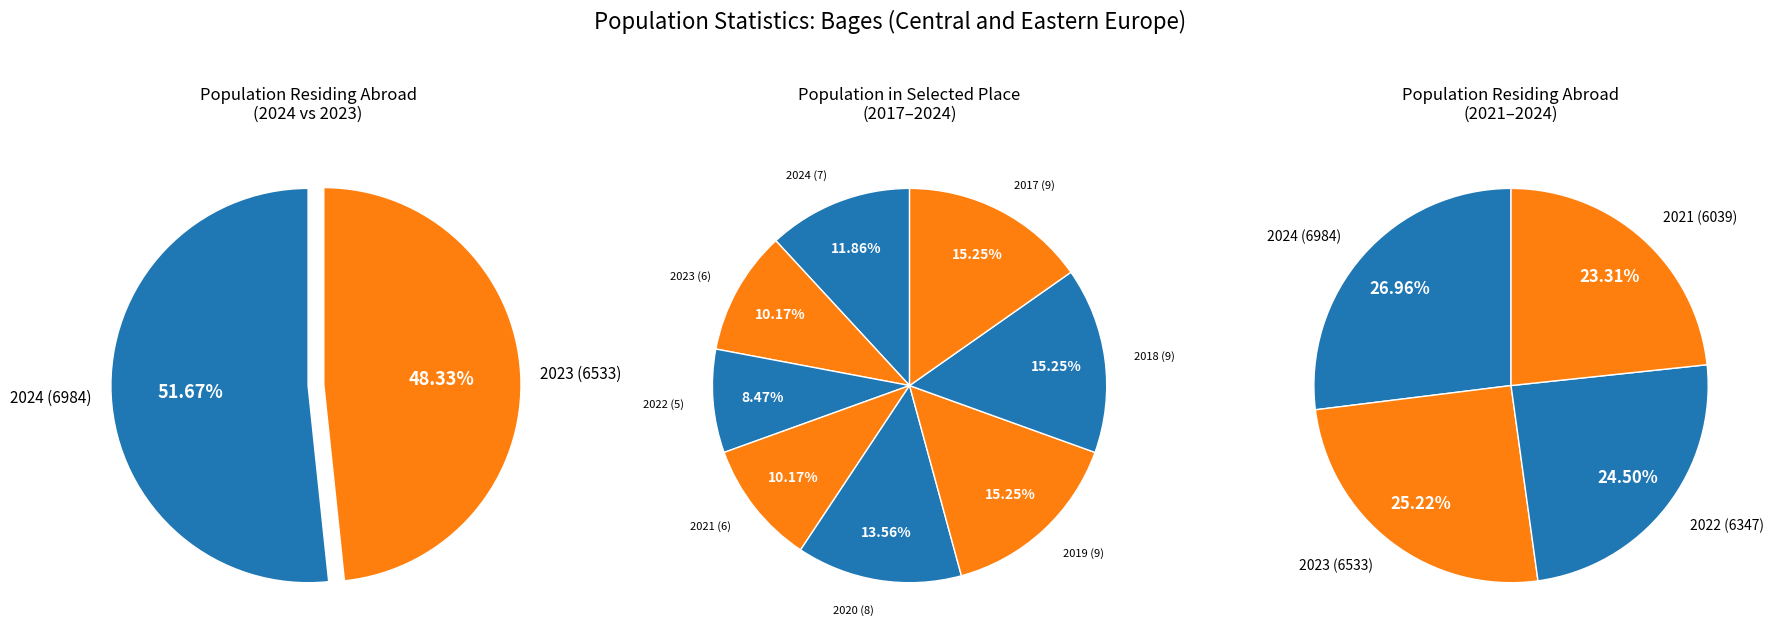

What is the smallest slice in the pie chart?

2022